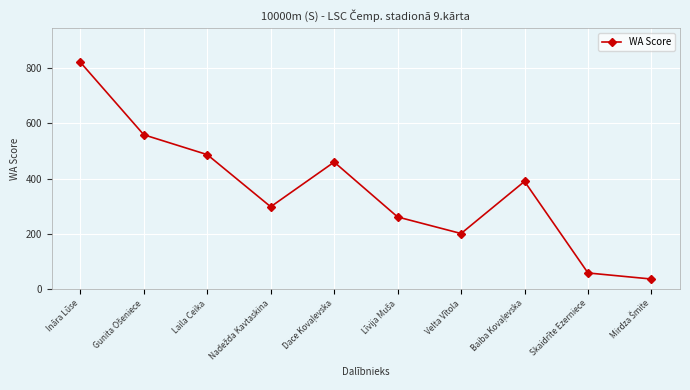

What is the maximum value shown in the chart?

822